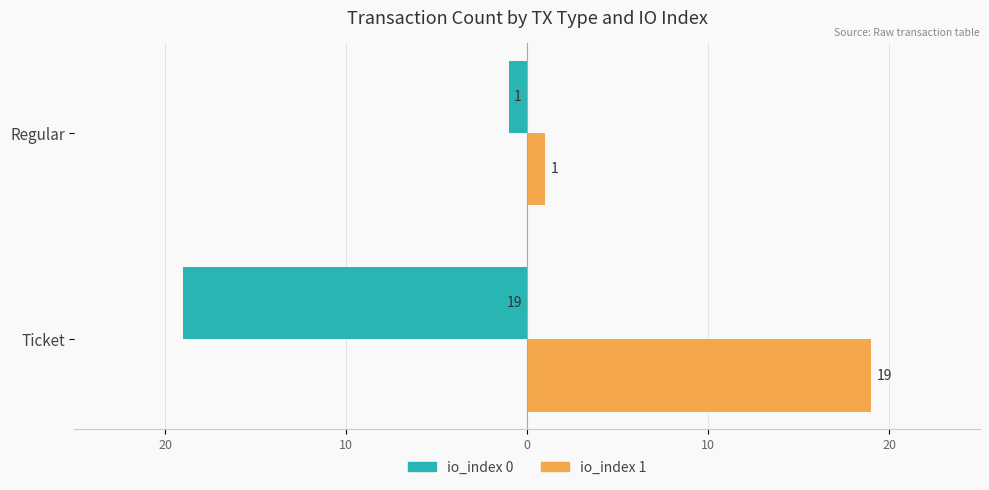

Which series has the largest range (max minus min)?

io_index 0